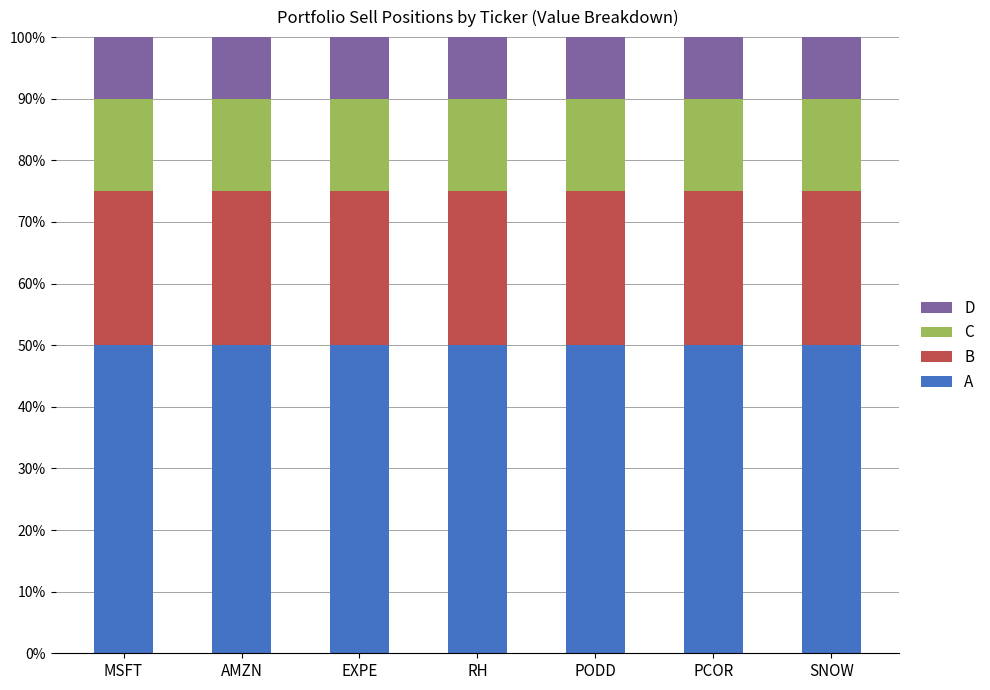

The value of A at MSFT is 50. True or false?

True